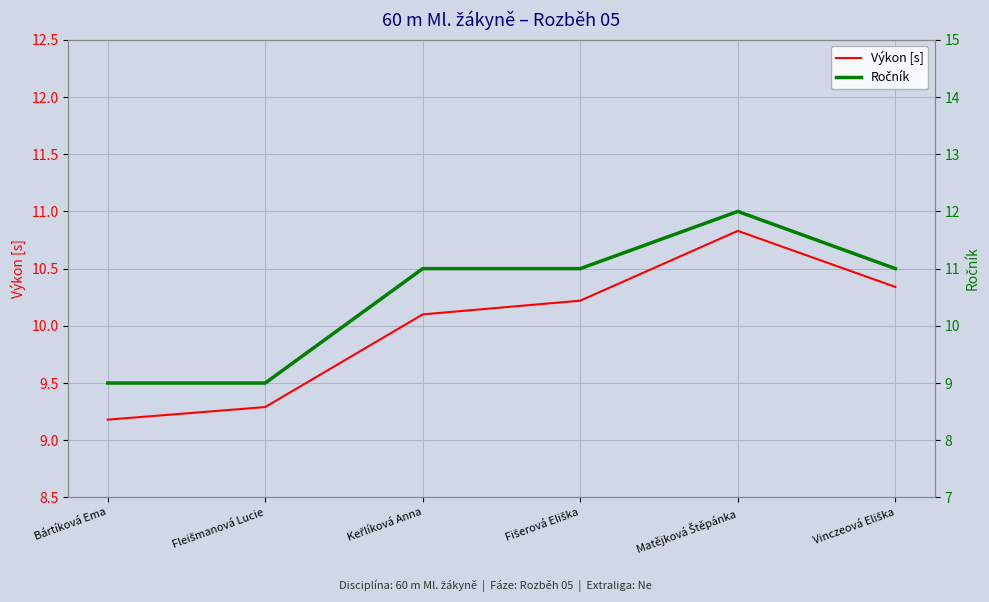

Which series has the largest range (max minus min)?

Ročník